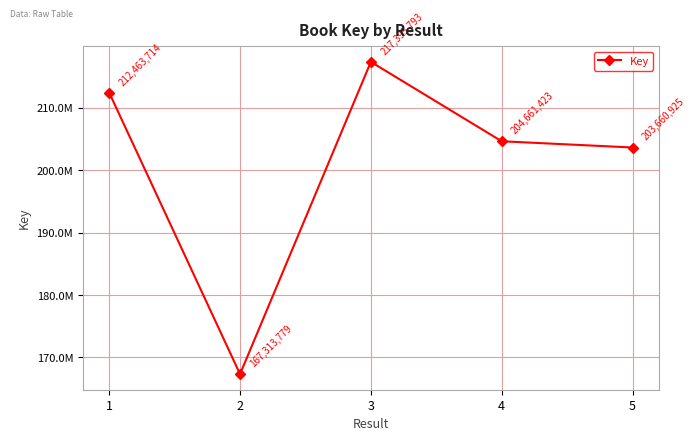

Count the number of data series in this chart.

1